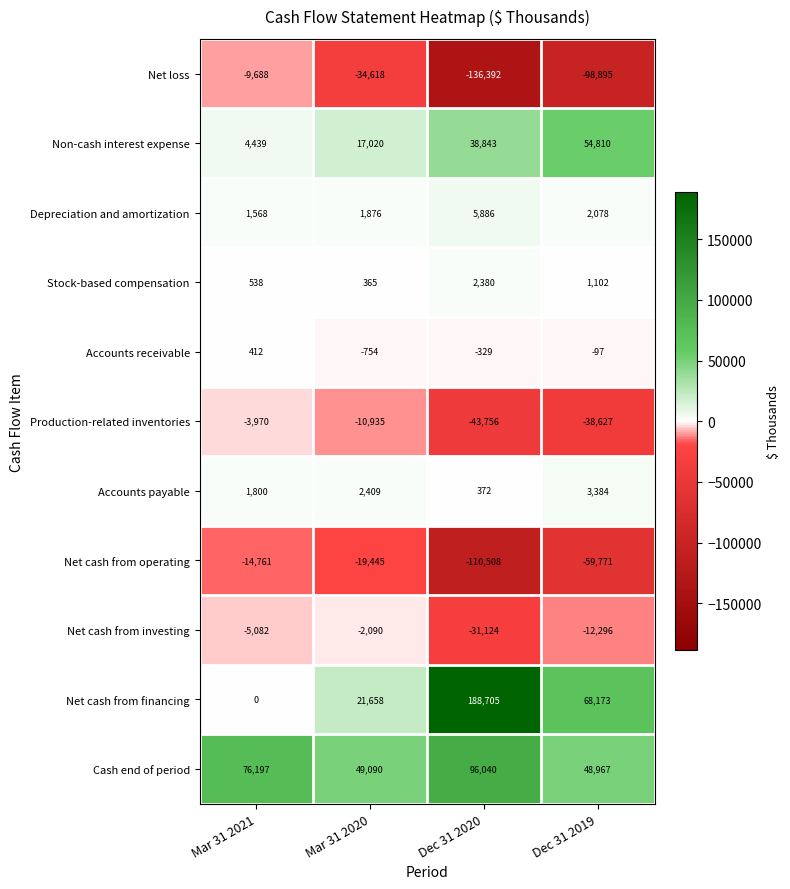

List the series in order of their peak value, highest first.

Net cash from financing, Cash end of period, Non-cash interest expense, Depreciation and amortization, Accounts payable, Stock-based compensation, Accounts receivable, Net cash from investing, Production-related inventories, Net loss, Net cash from operating